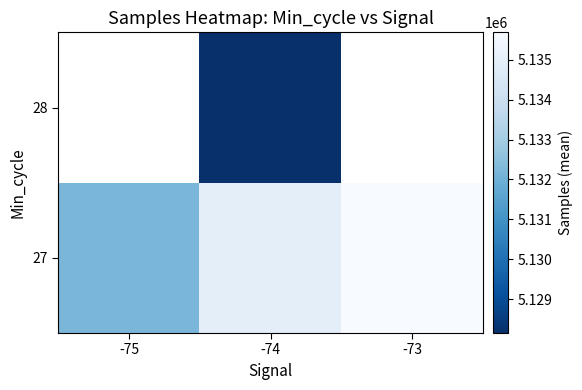

Which category has the highest value in the 27 series?

-73